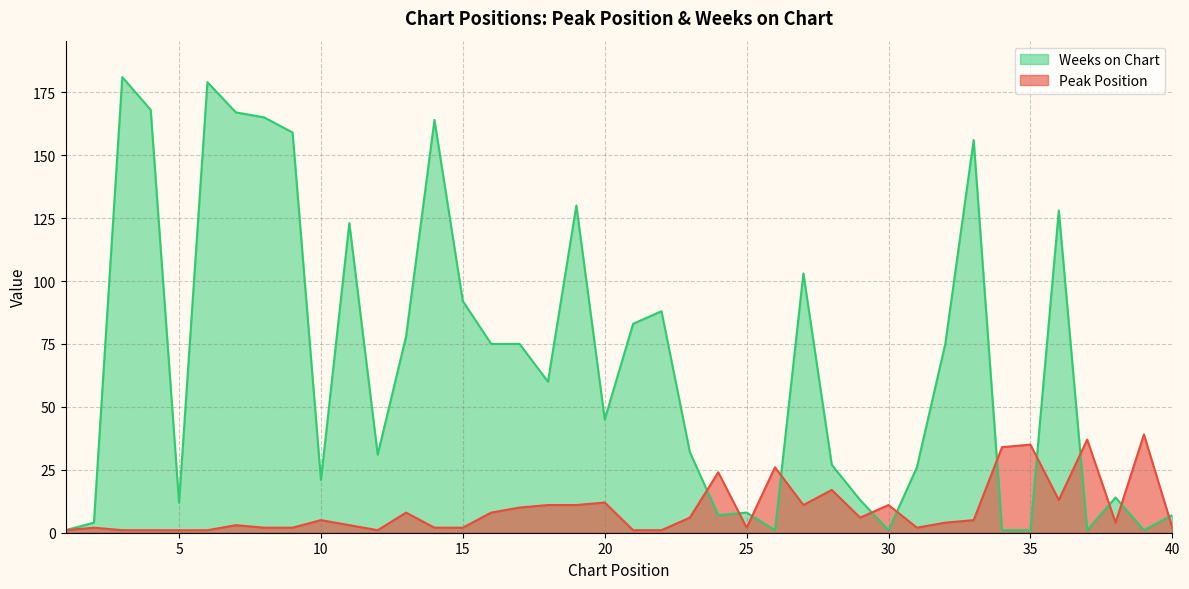

Where do Weeks on Chart and Peak Position first cross each other?

23 and 24